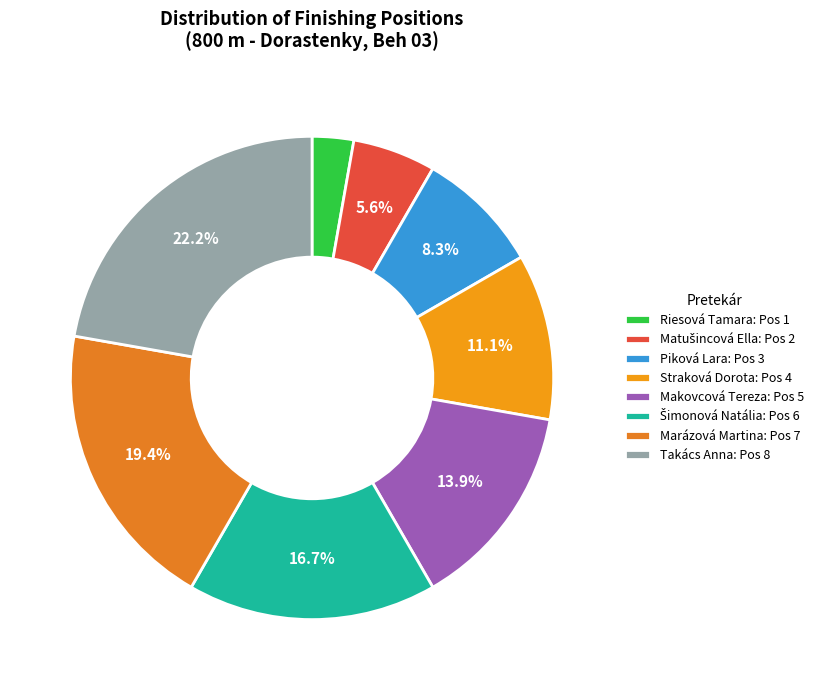

Is it true that Piková Lara is 16% of the pie?

False